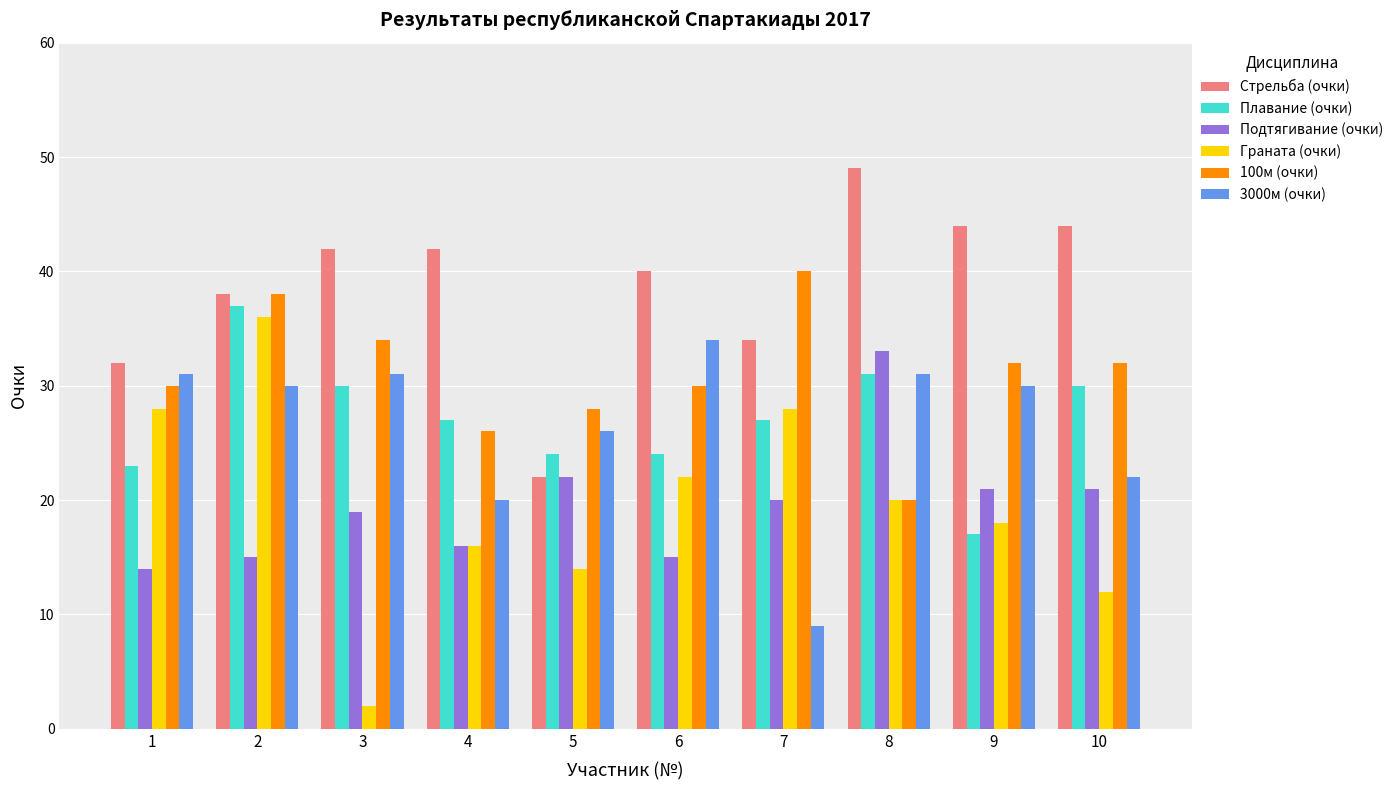

What is the greatest value displayed?

49